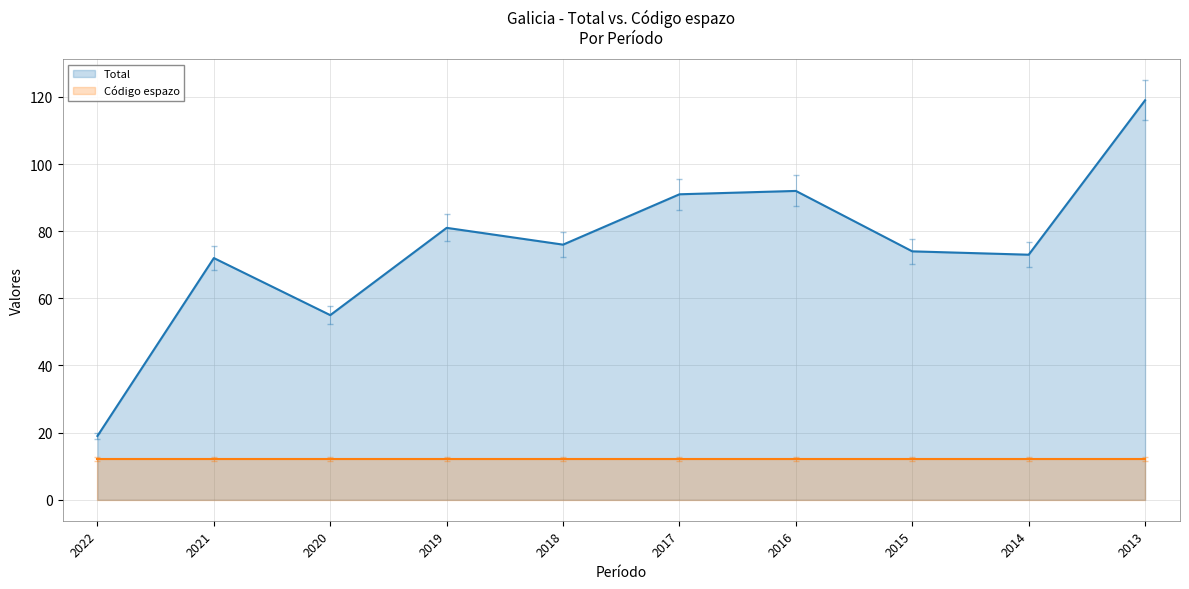

Read the value at 2019.

81